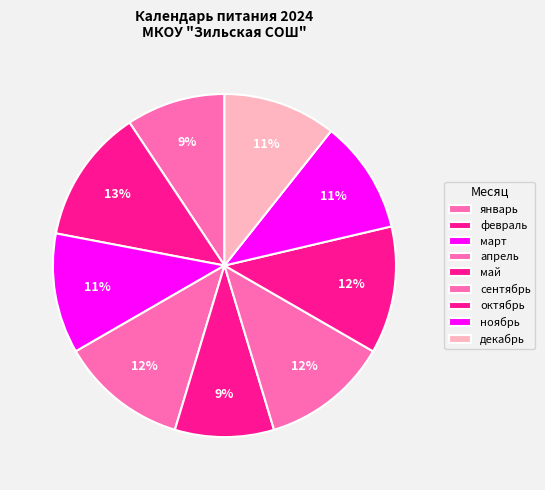

How many slices are in this pie chart?

9